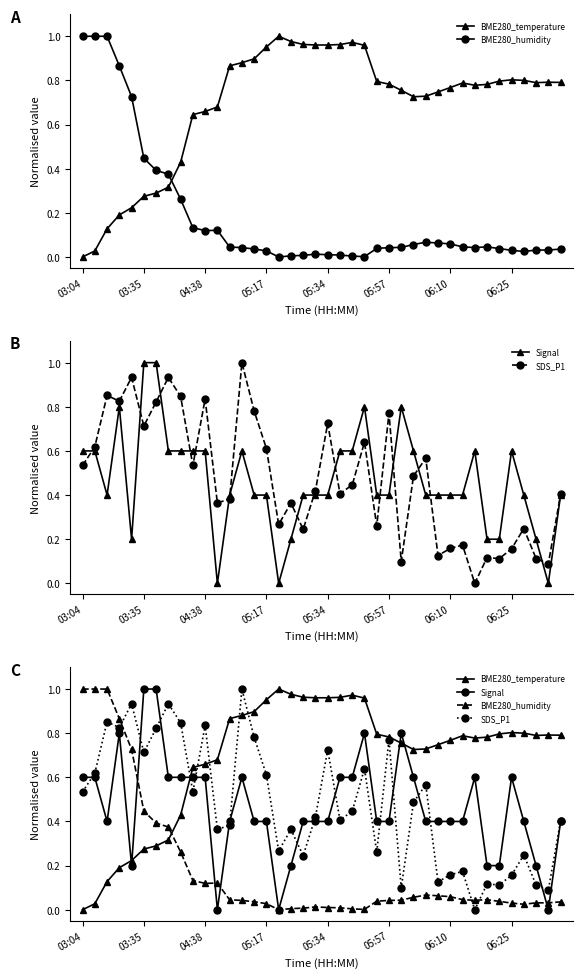

How many distinct data groups are displayed?

4